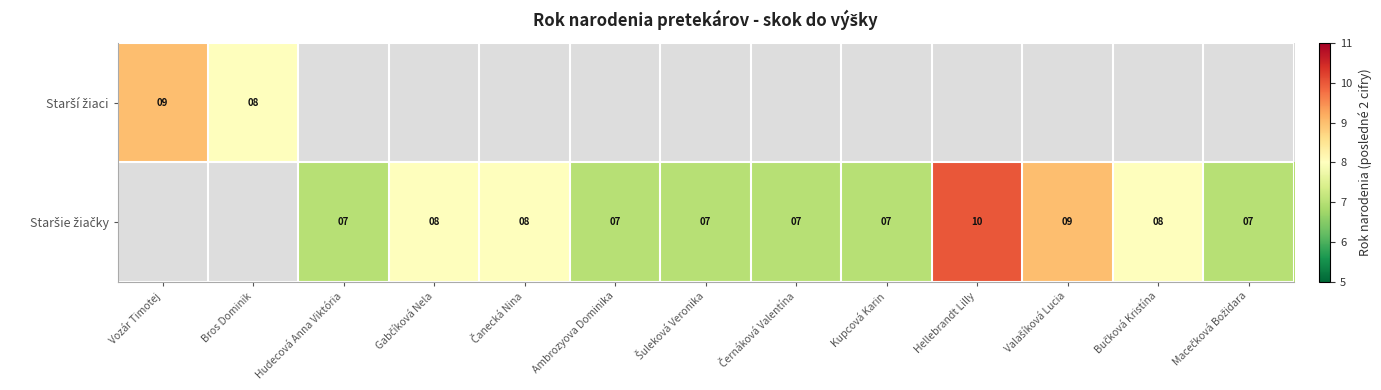

What is the difference between the maximum and minimum values in the Starší žiaci series?

1.0